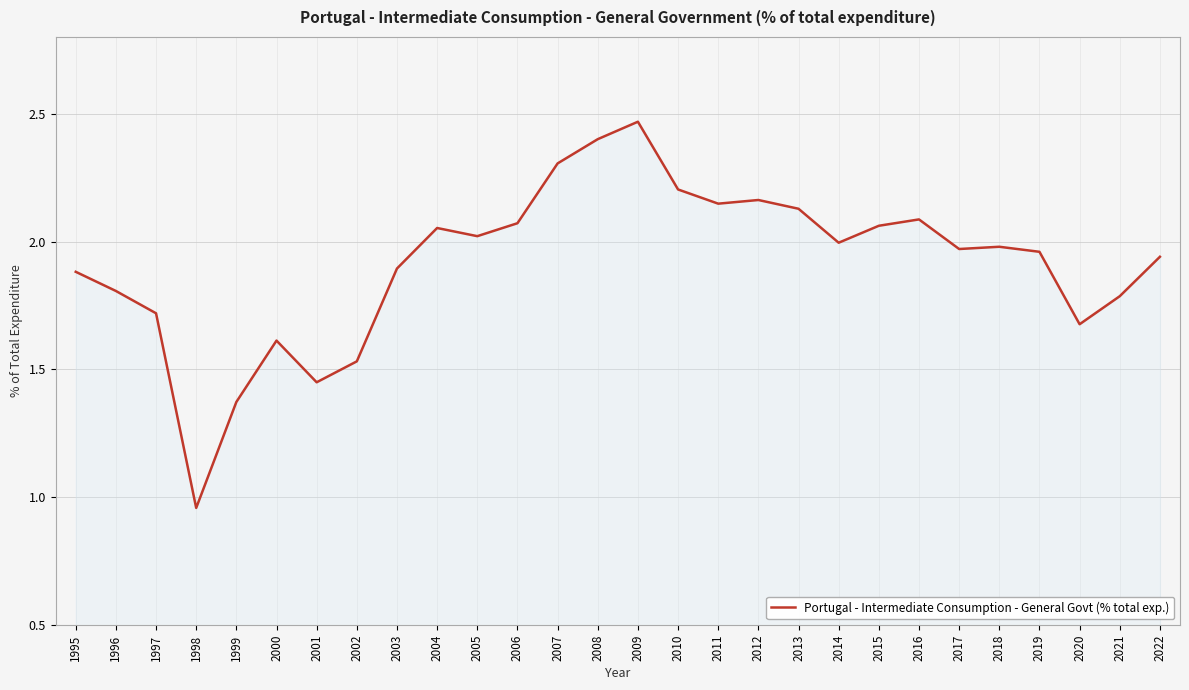

Where does the data first go above 1?

1995